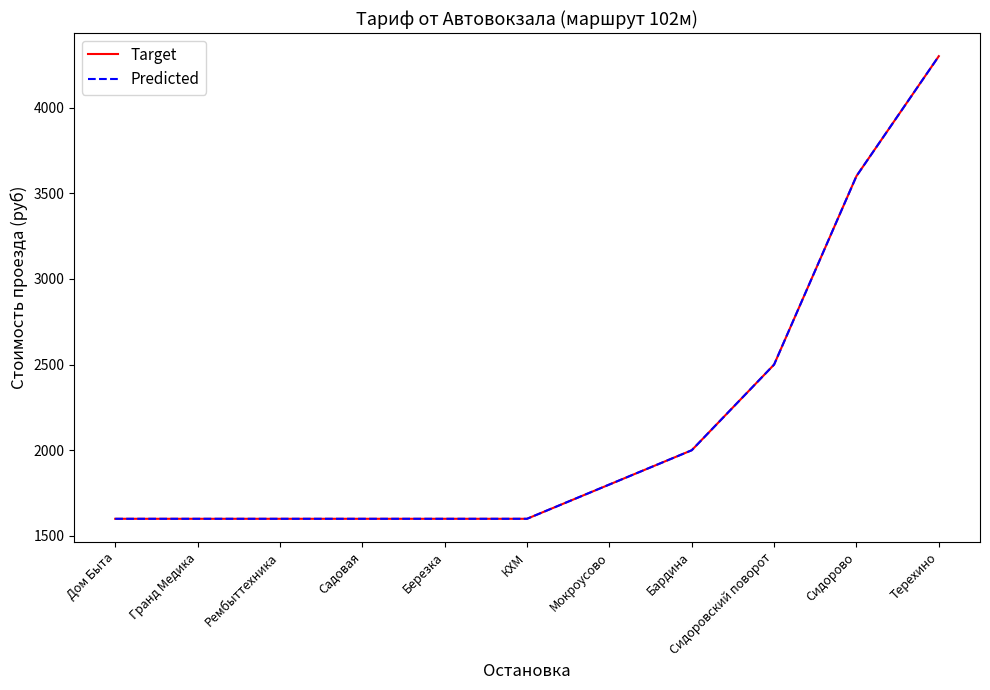

What is the difference between the Target values at Садовая and Мокроусово?

200